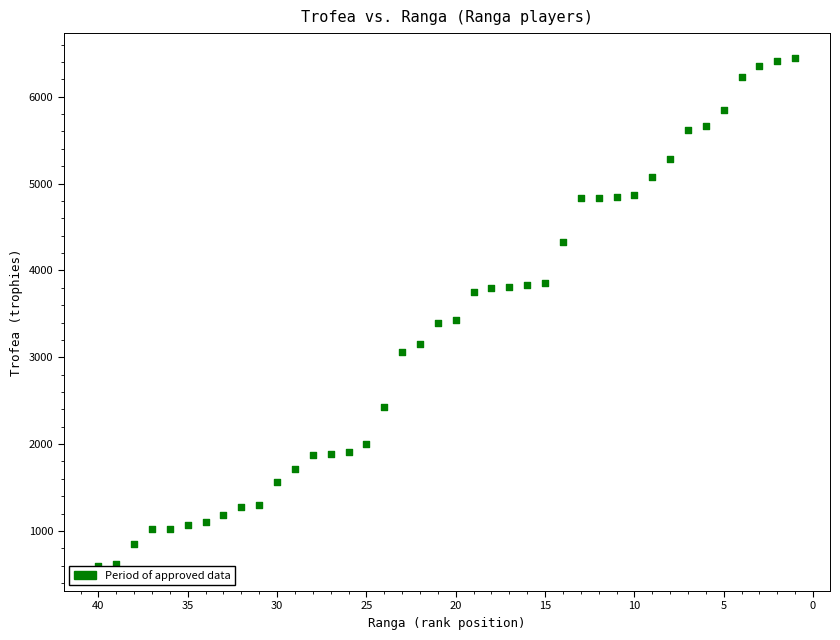

What is the range of X values (max minus min)?

39